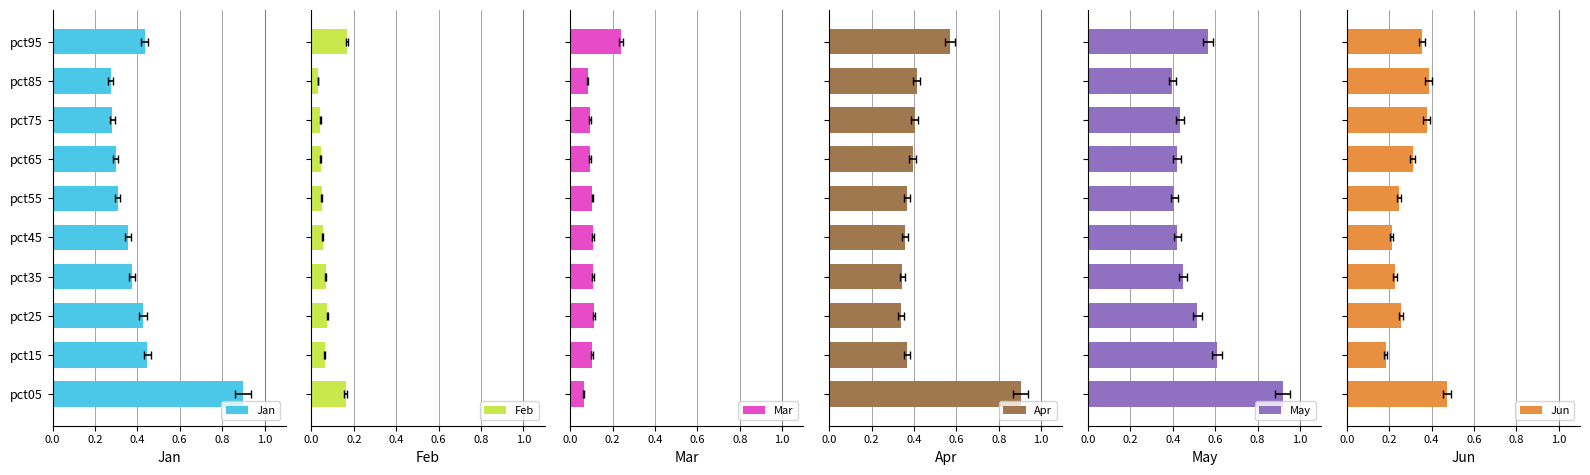

What is the difference between the highest and lowest values at pct85?

0.4